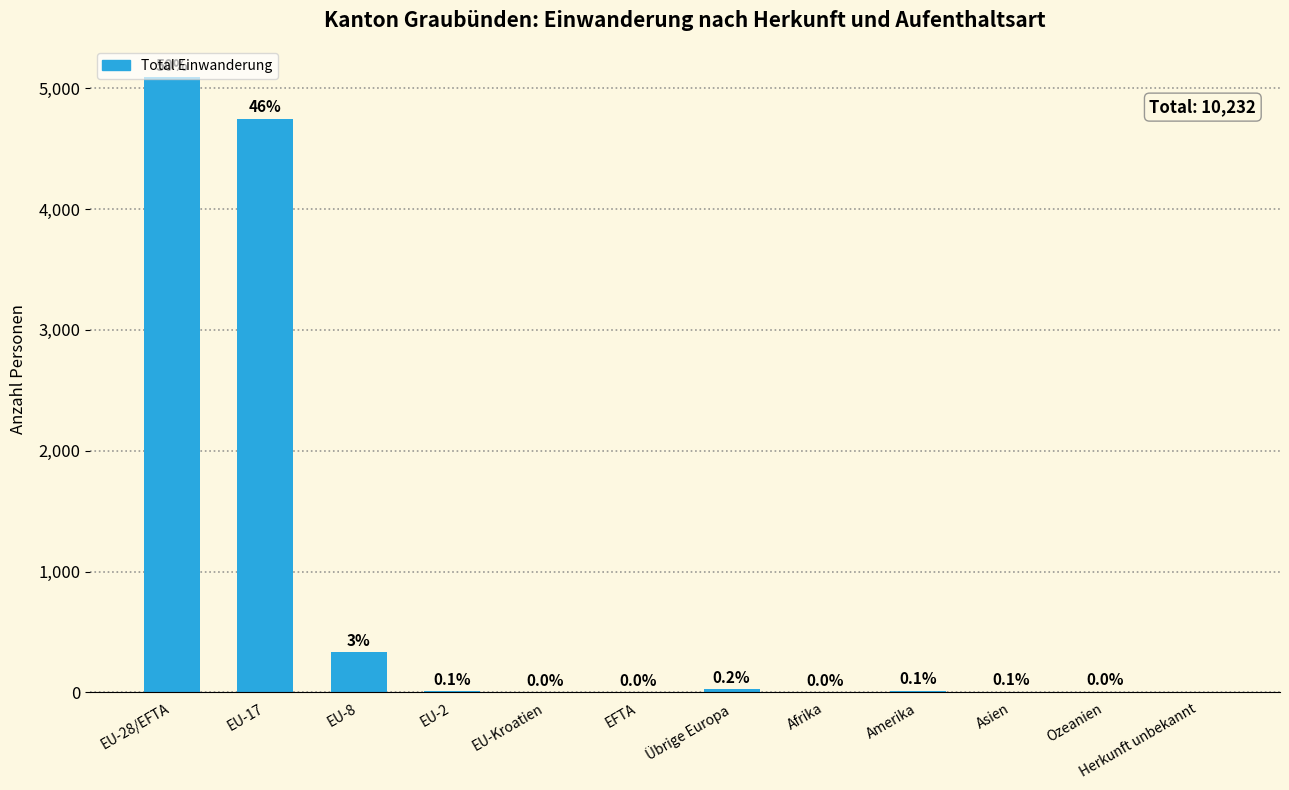

Are the bars horizontal?

No